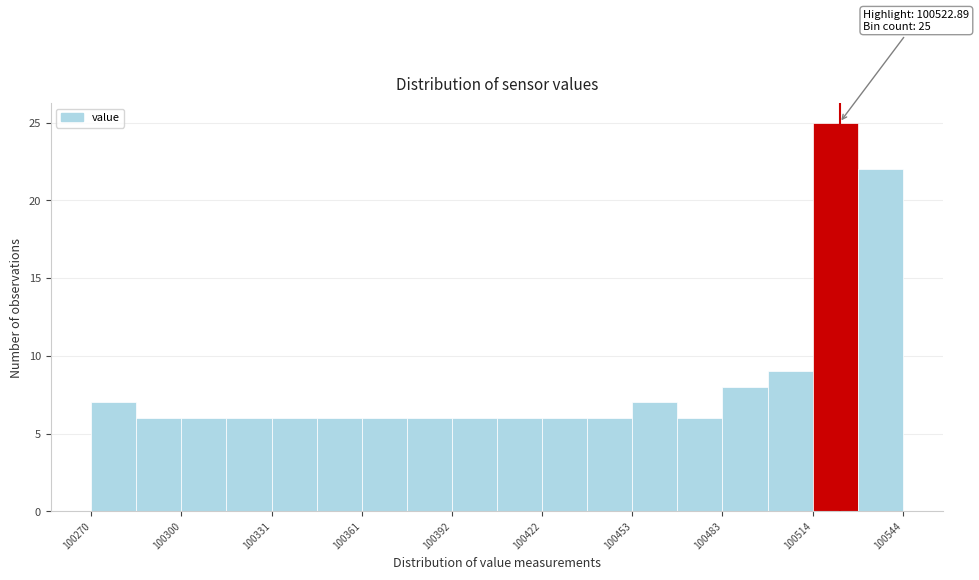

Read against the x-axis, roughly where is the centre of the tallest bar?

100520